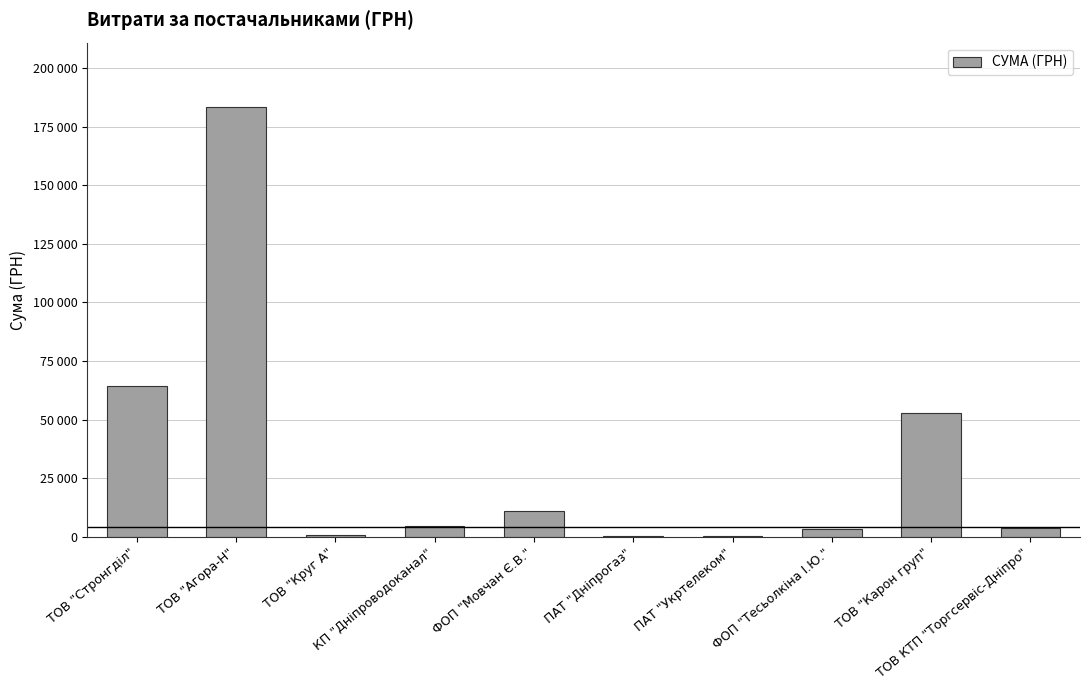

What is the value of the 6th bar from the left?

179.0